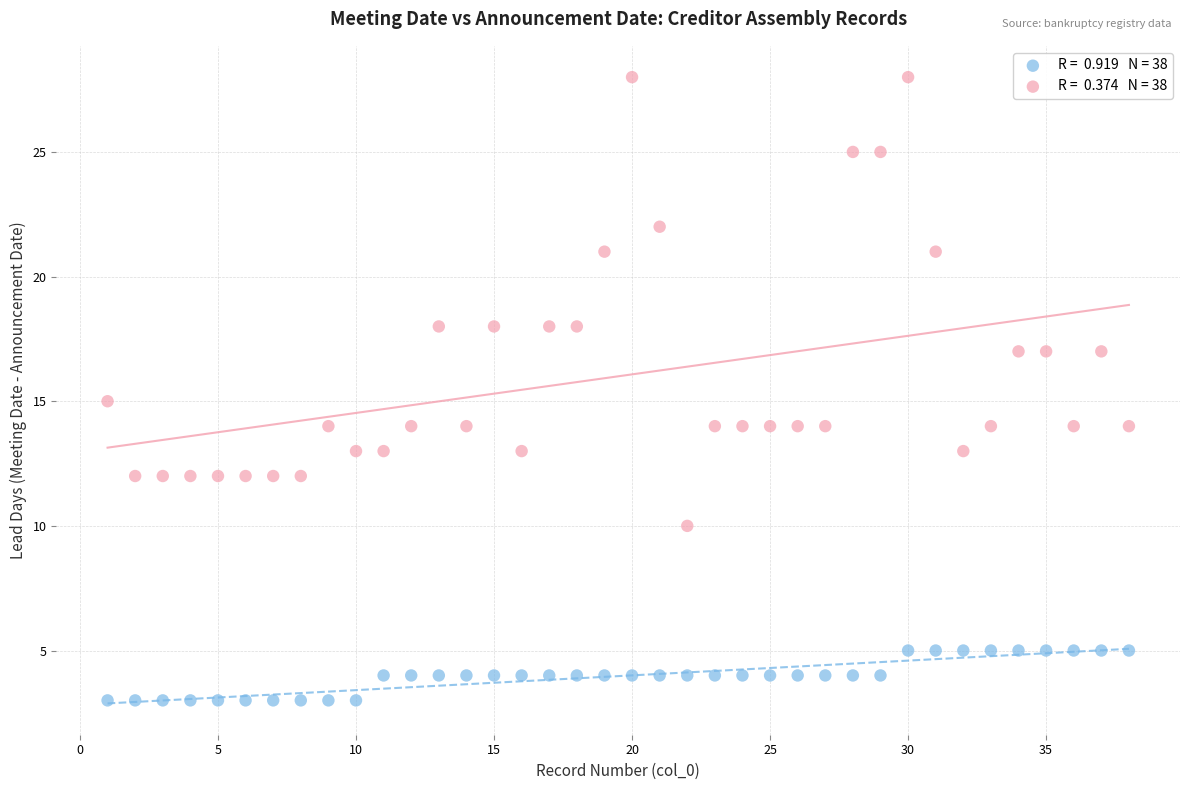

Across all data points, what is the range of X values (max minus min)?

37